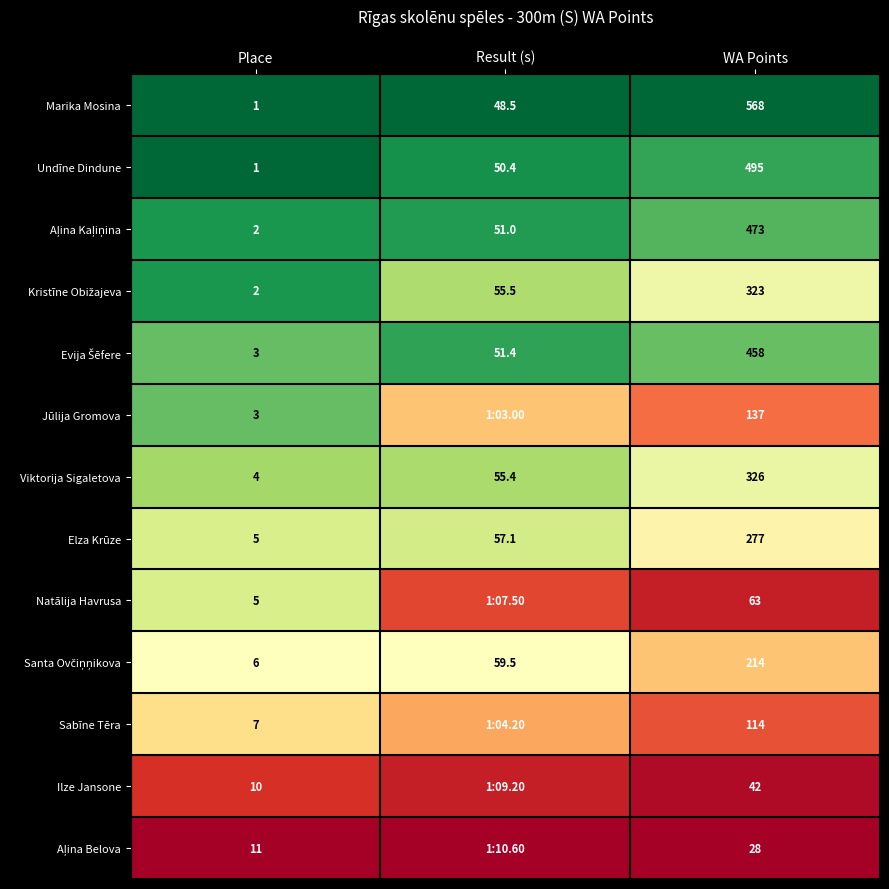

Which series changed the most between Place and WA Points?

Marika Mosina